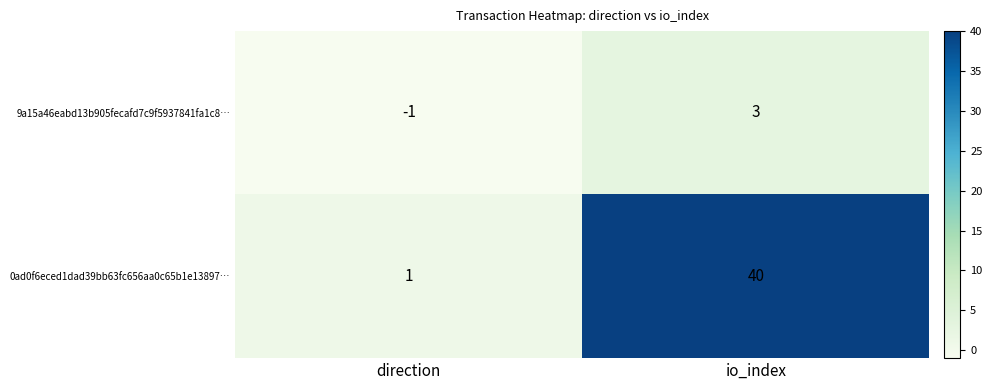

What is the spread (max minus min) of values at direction?

2